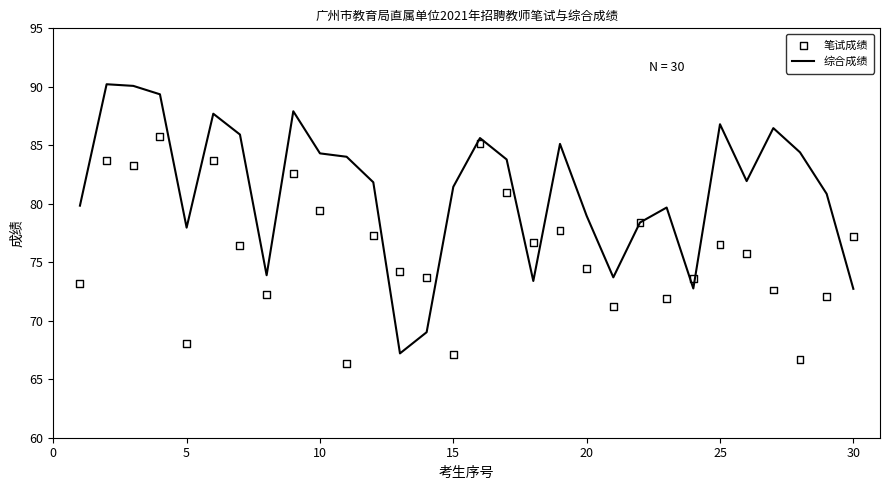

Which series has the largest Y range (max minus min)?

综合成绩